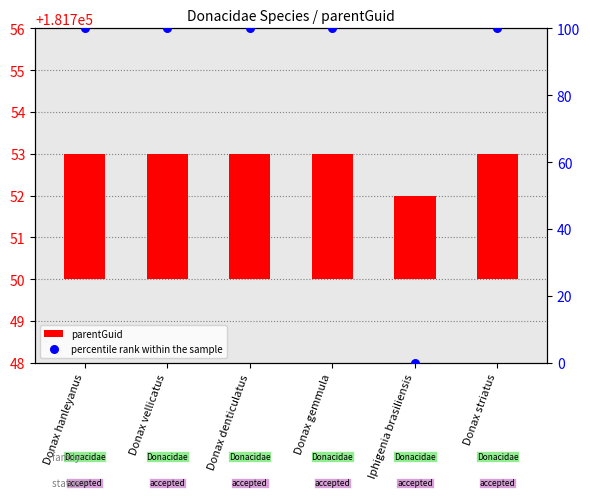

At which category is the sum across all series the highest?

Donax hanleyanus